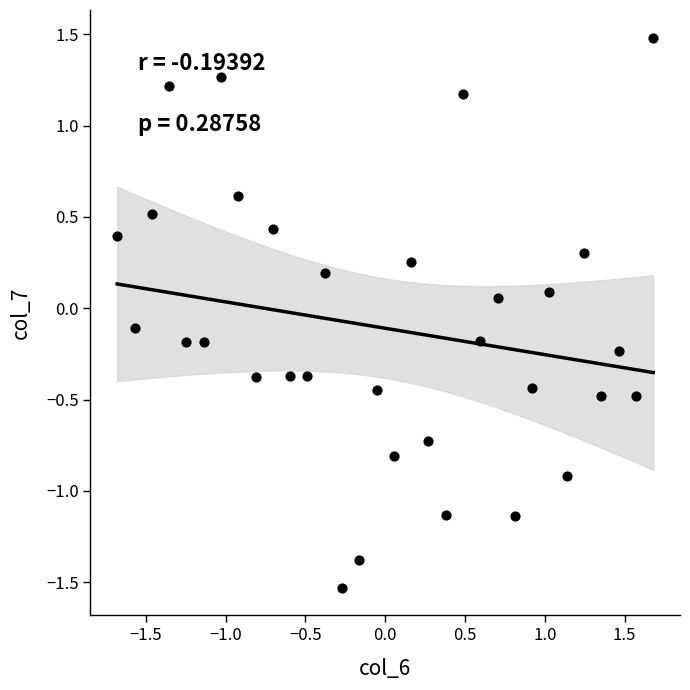

What is the range of Y values (max minus min)?

3.0